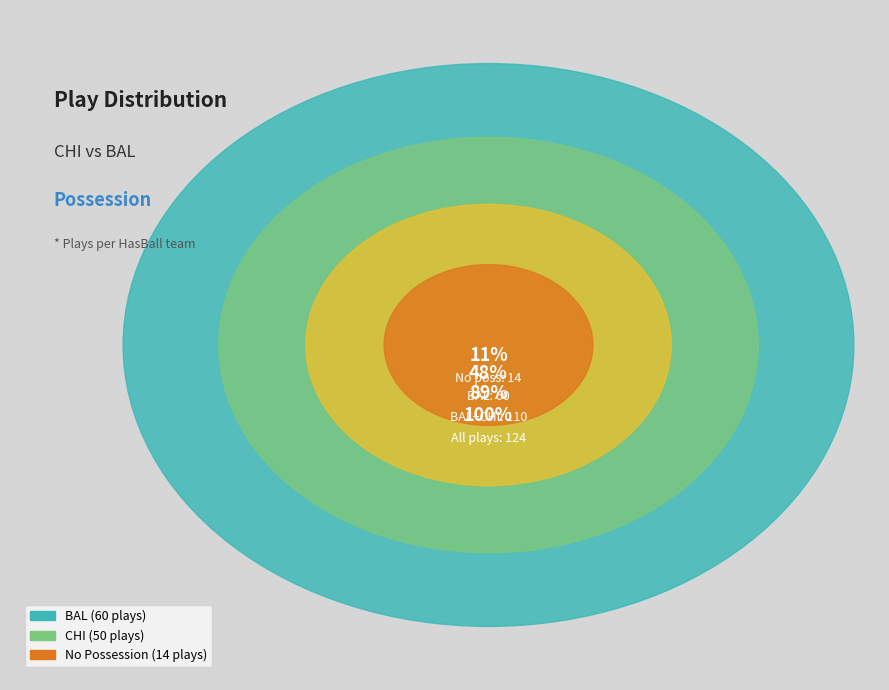

Is it true that CHI is 59% of the pie?

False